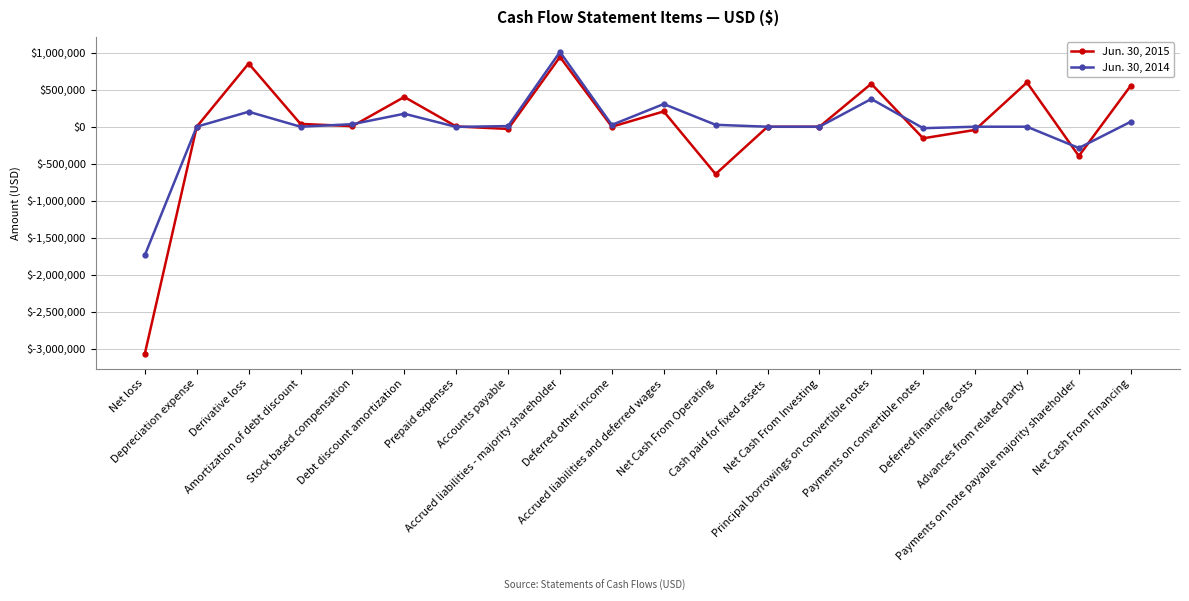

After their last crossing, which series has the higher values: Jun. 30, 2014 or Jun. 30, 2015?

Jun. 30, 2015